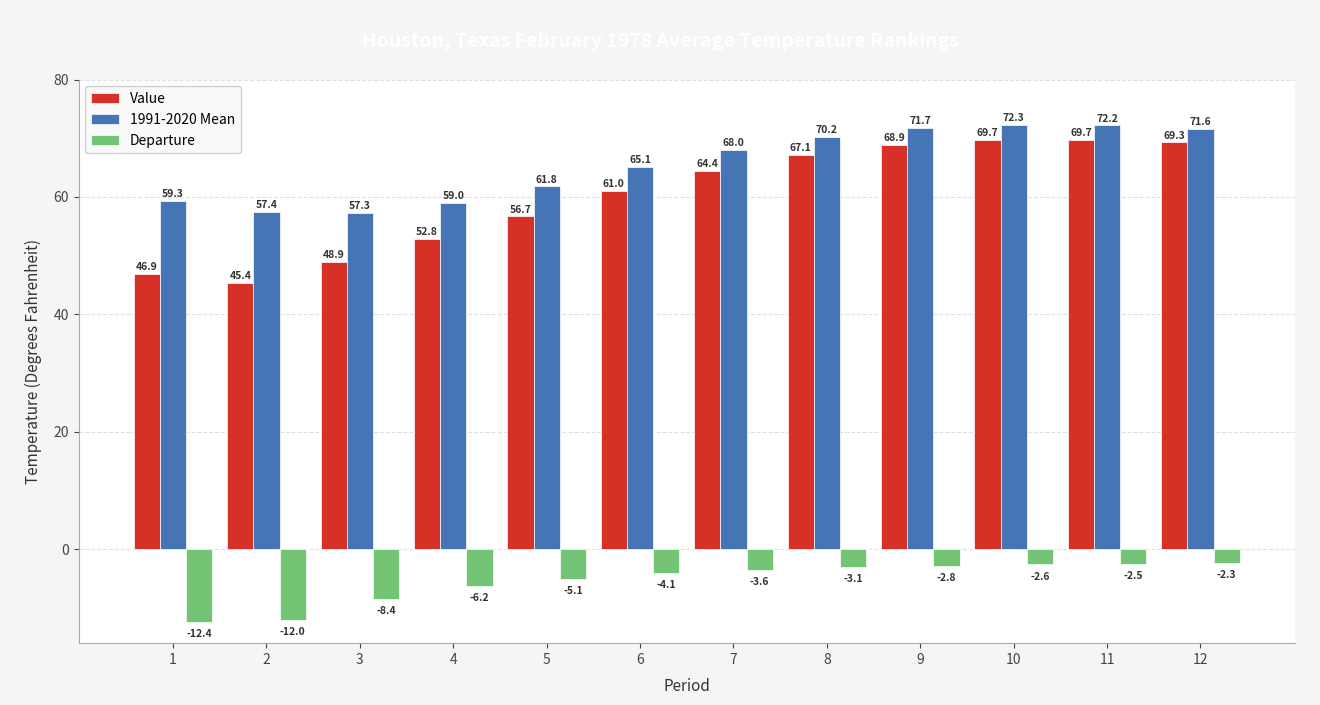

Which series changed the most between 1 and 3?

Departure